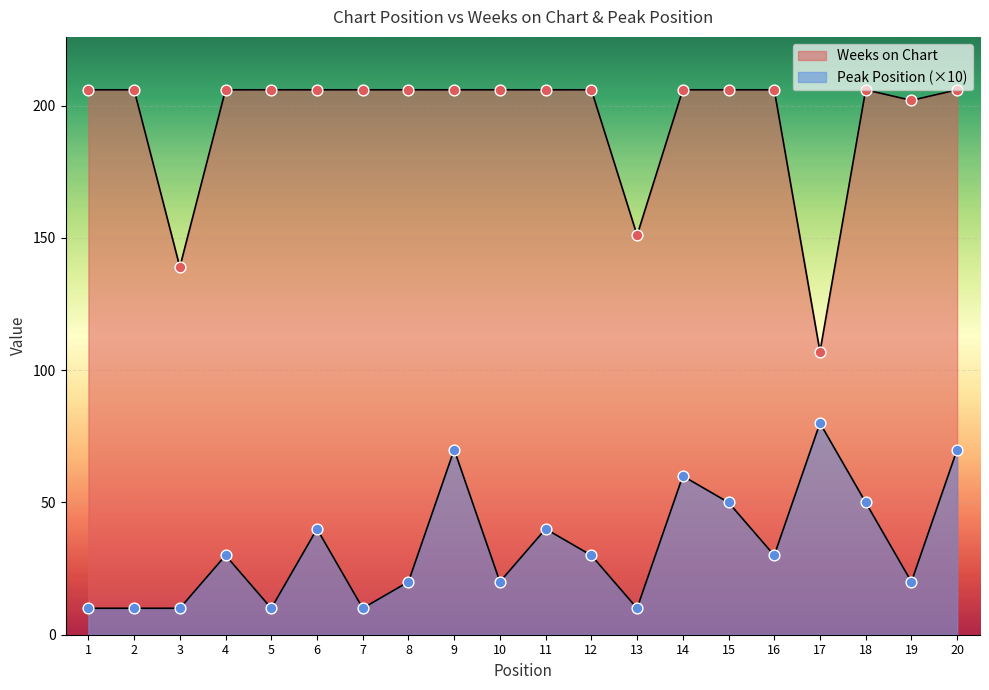

What are all the series names shown in the legend?

Weeks on Chart, Peak Position